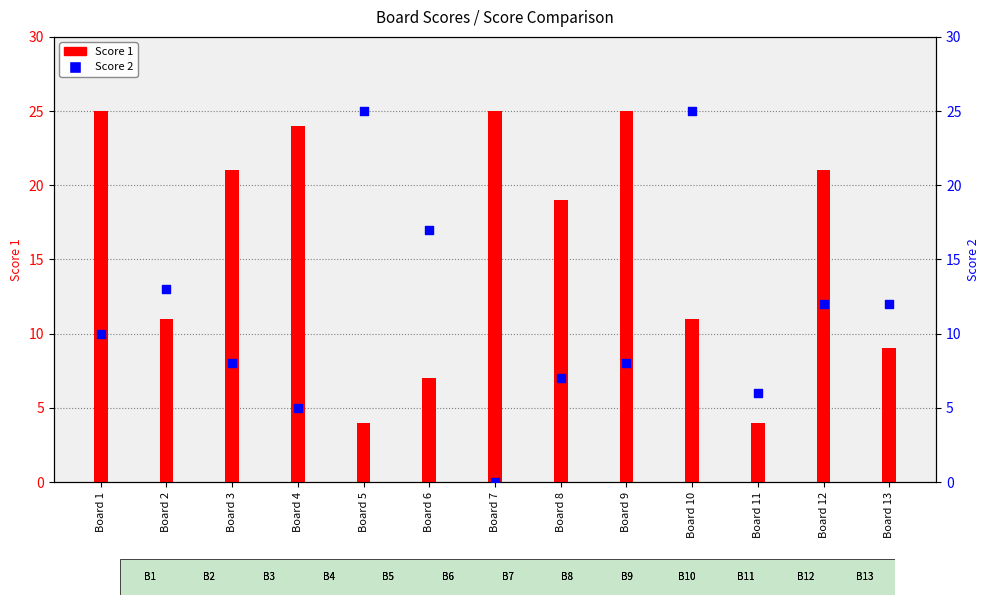

Is the value of Score 2 at Board 2 greater than the value of Score 1 at Board 5?

Yes